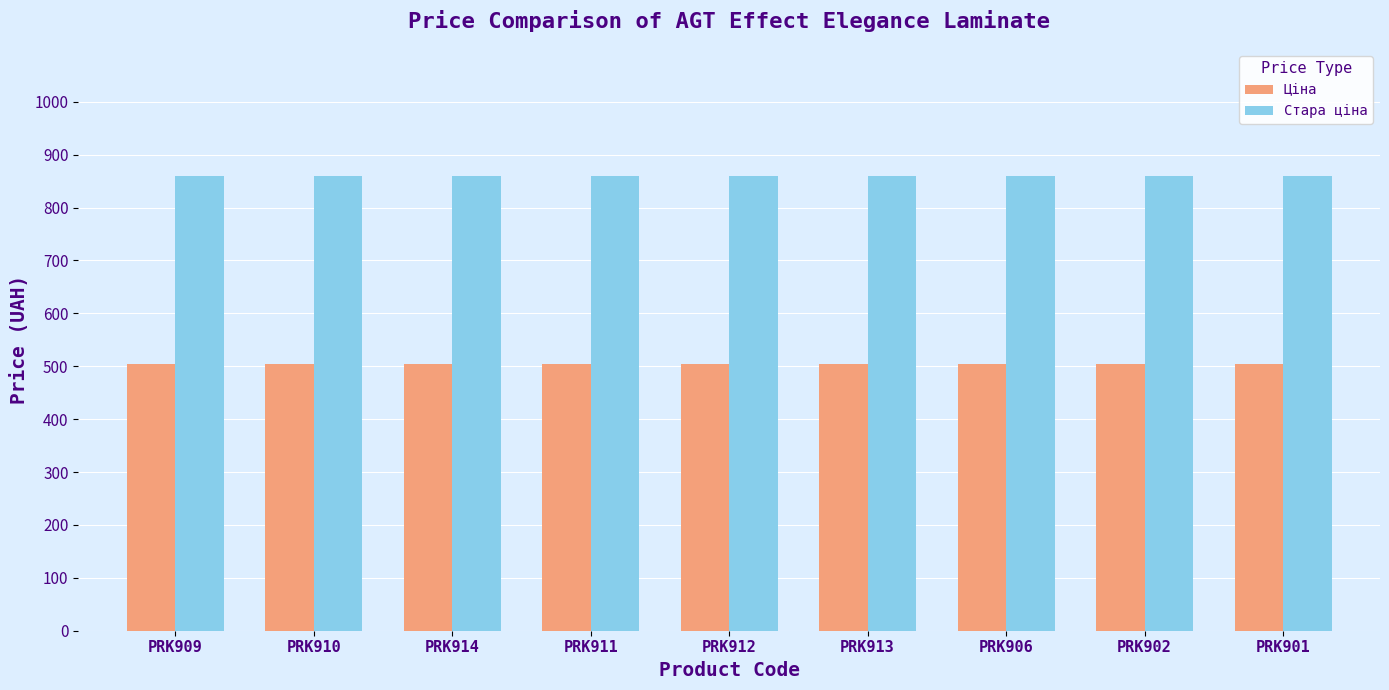

What is the label of the 4th bar from the right?

PRK913